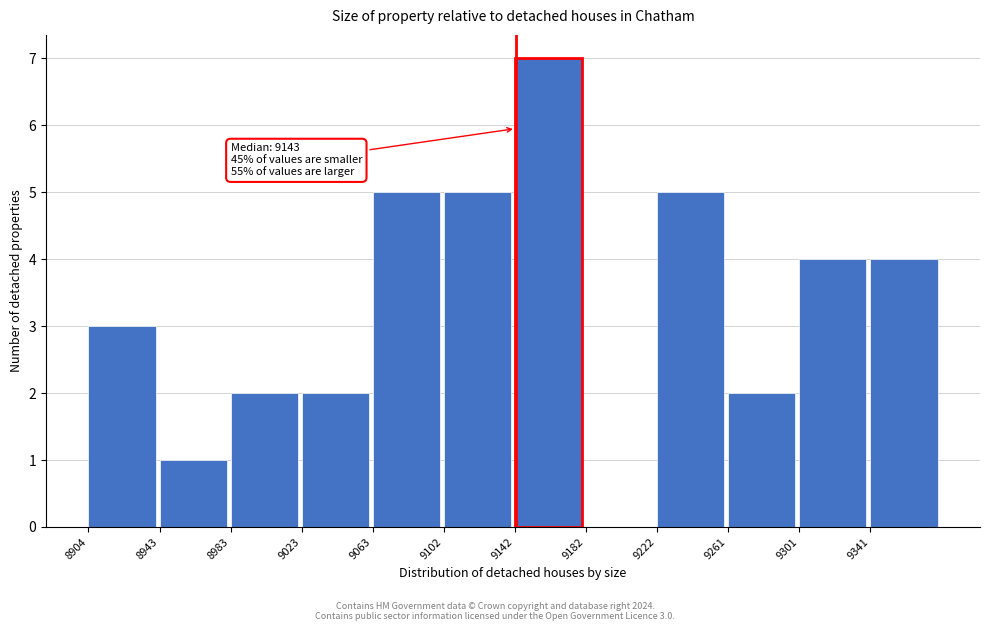

Over which range of the x-axis is the bar tallest?

9145 to 9180